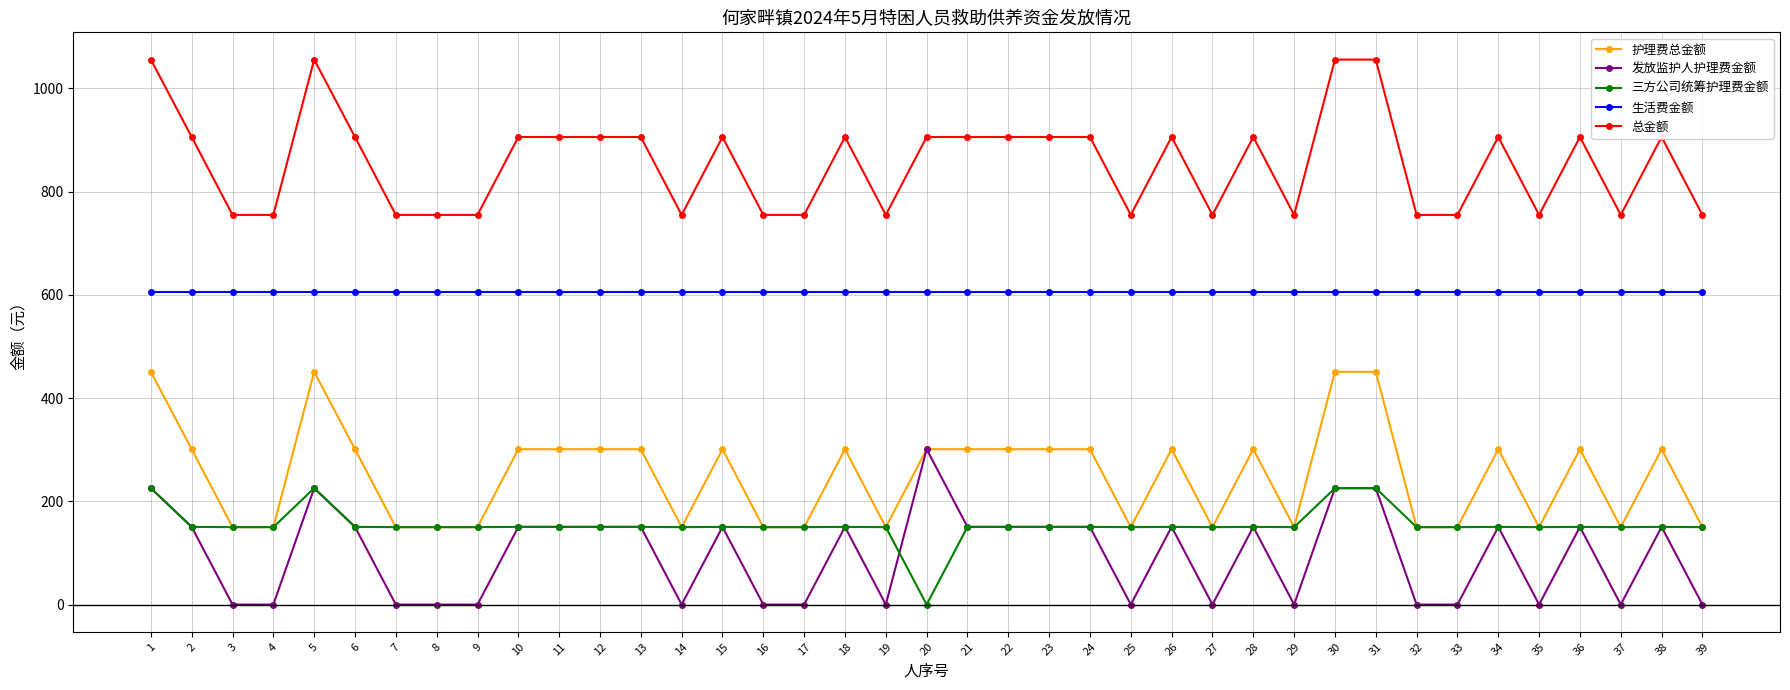

What is the difference between the highest and lowest values at 20?

906.0